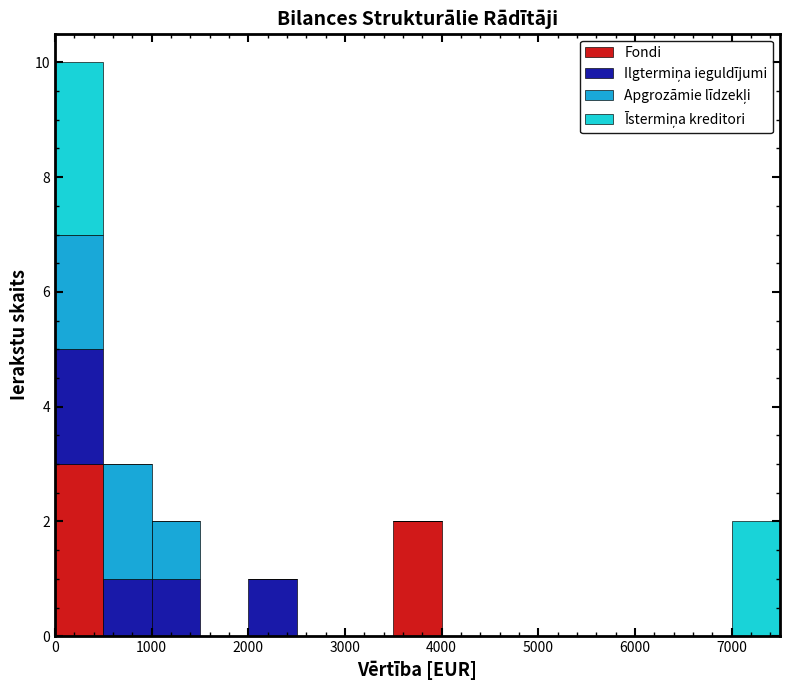

Which range on the x-axis has the tallest stacked bar (by total height)?

0 to 500